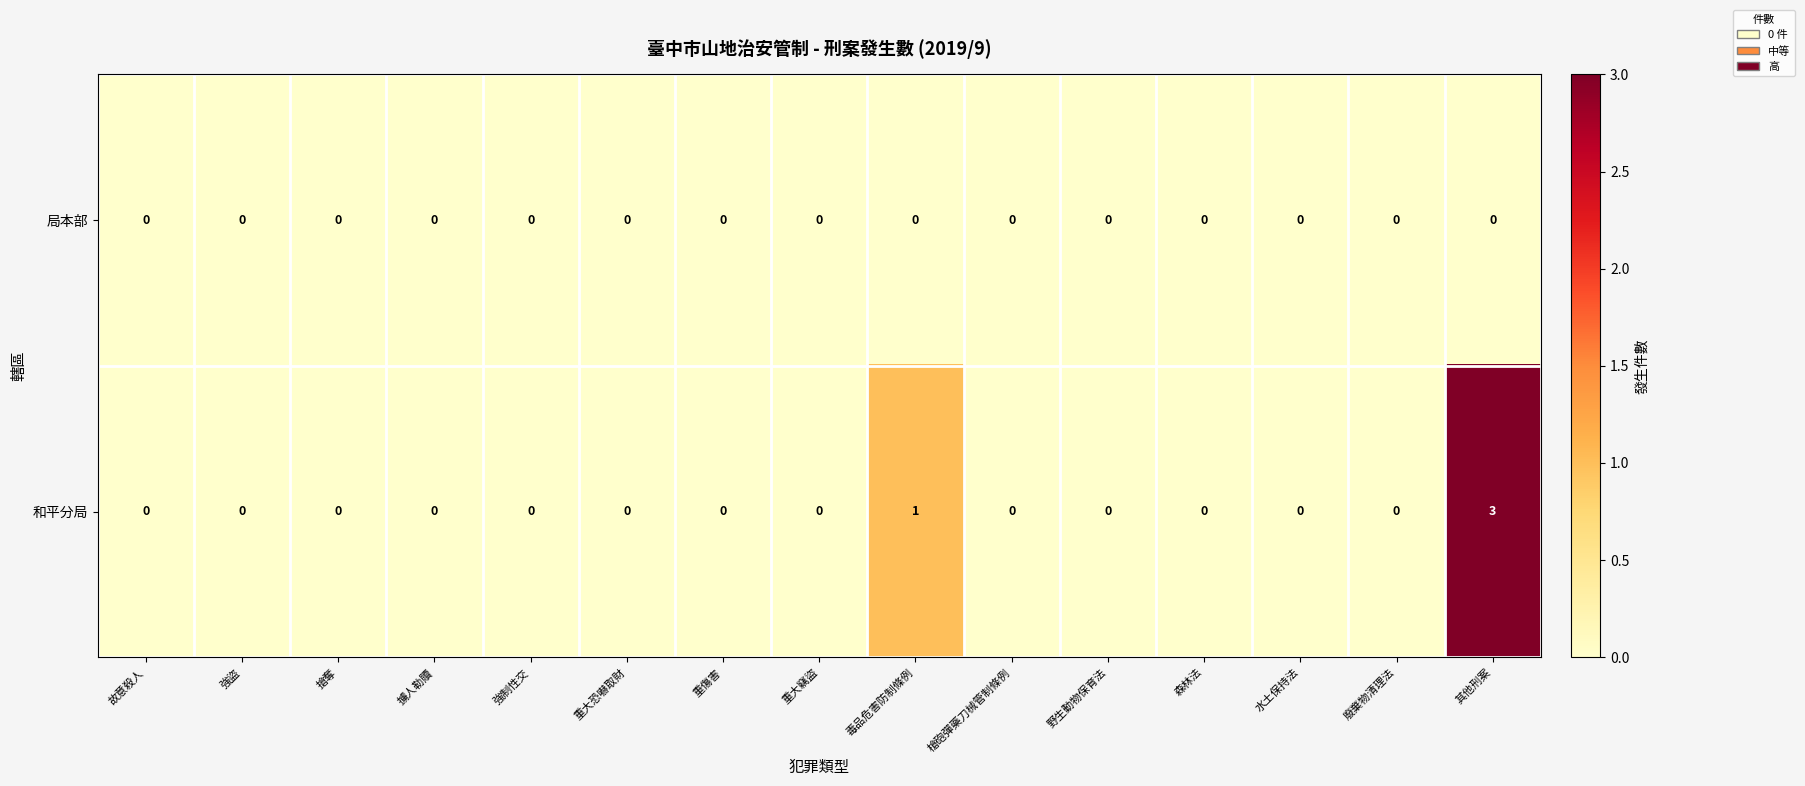

Reading left to right, list all the values displayed in this chart.

局本部: 0	0	0	0	0	0	0	0	0	0	0	0	0	0	0
和平分局: 0	0	0	0	0	0	0	0	1	0	0	0	0	0	3